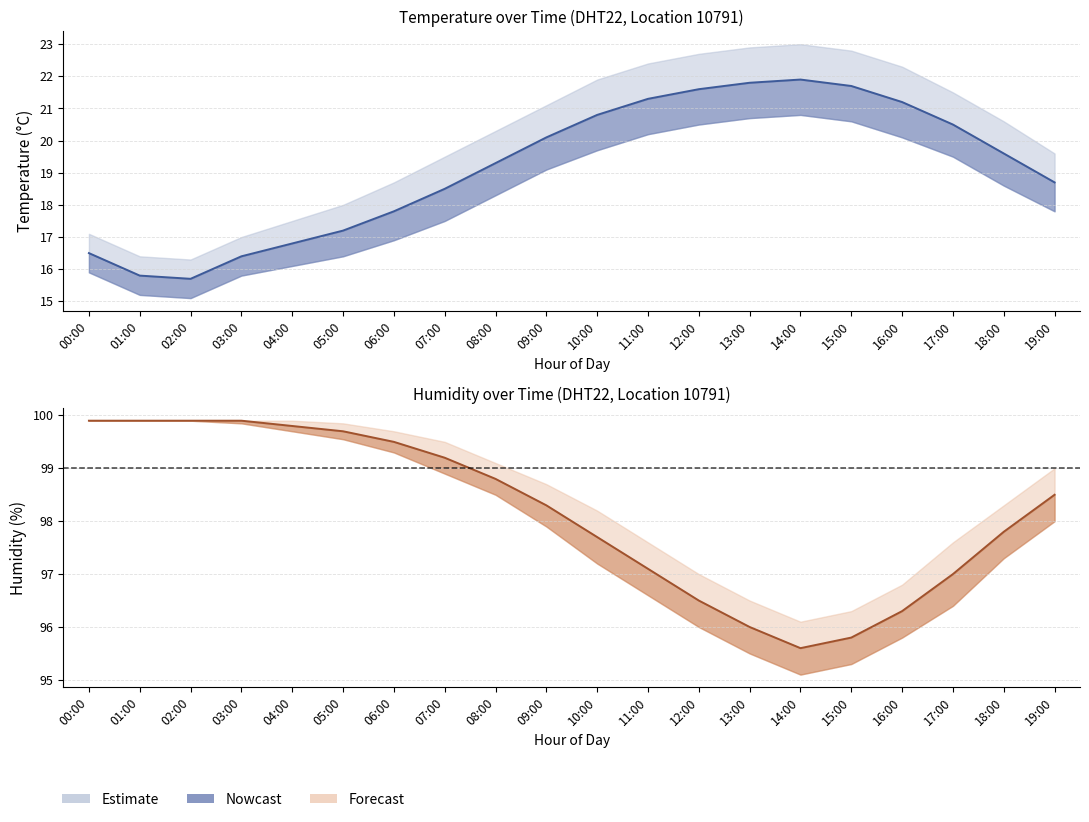

True or false: temp_lower and hum_lower cross at least once.

False